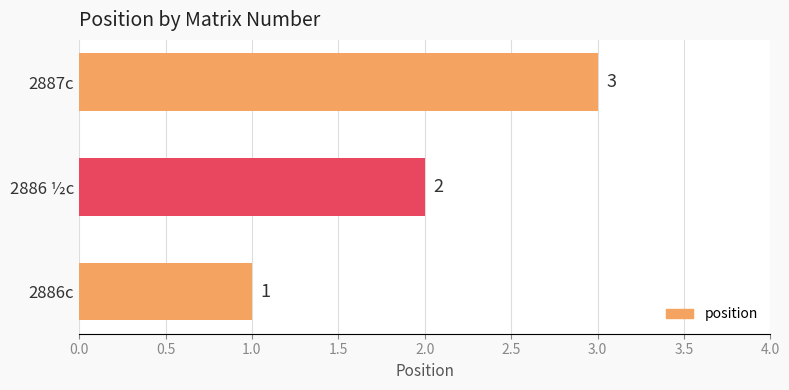

How many data points does each series have?

3